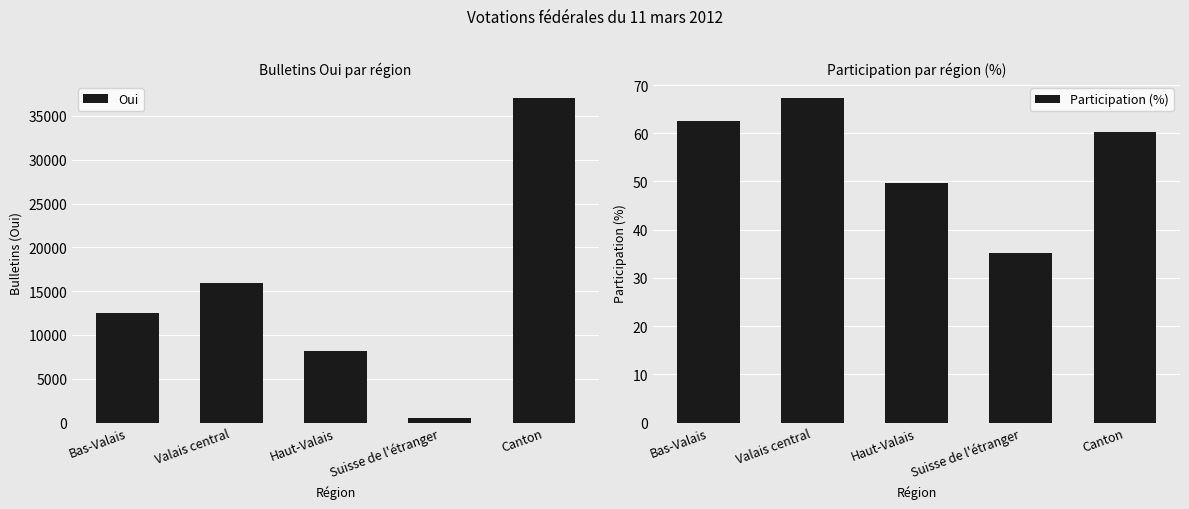

What is the spread (max minus min) of values at Haut-Valais?

8066.3